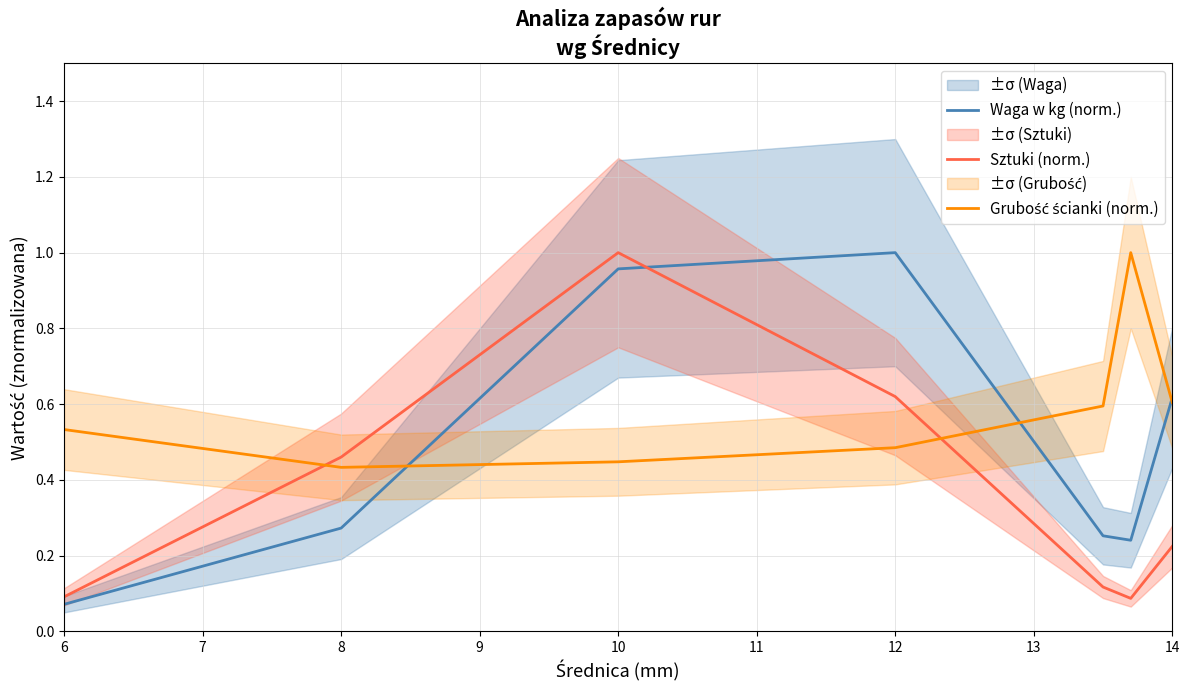

The Waga w kg (norm.) series shows 0.4 at 8. True or false?

False